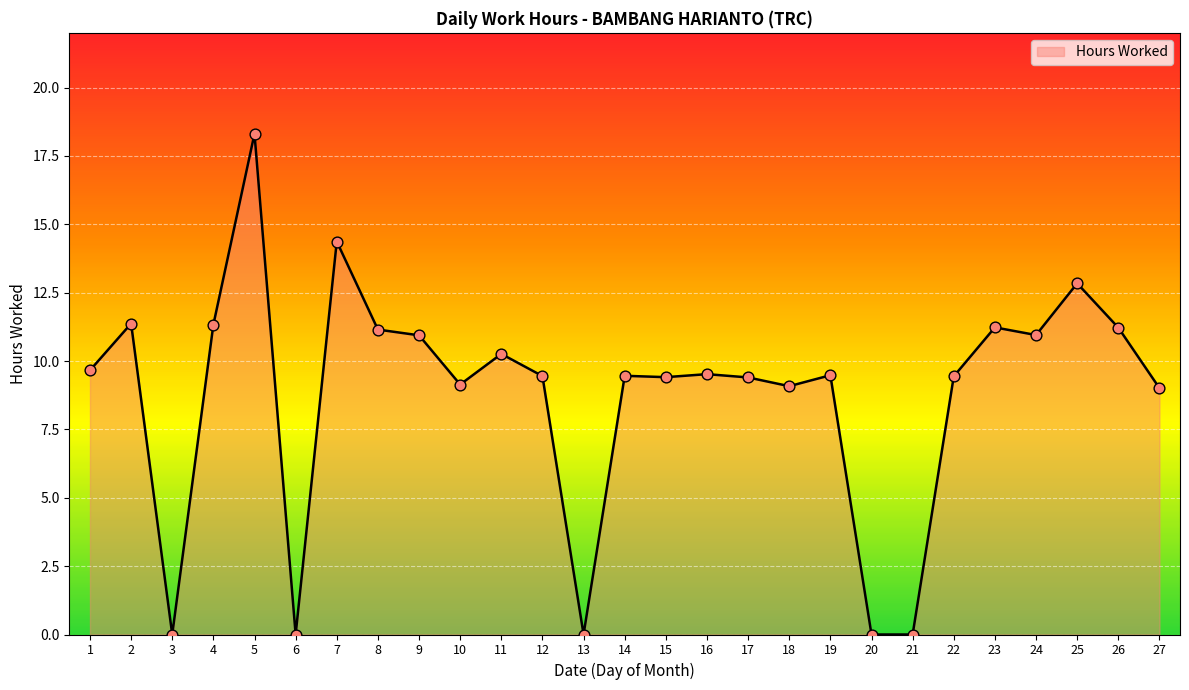

What is the ratio of the value at 15 to the value at 7?

0.7